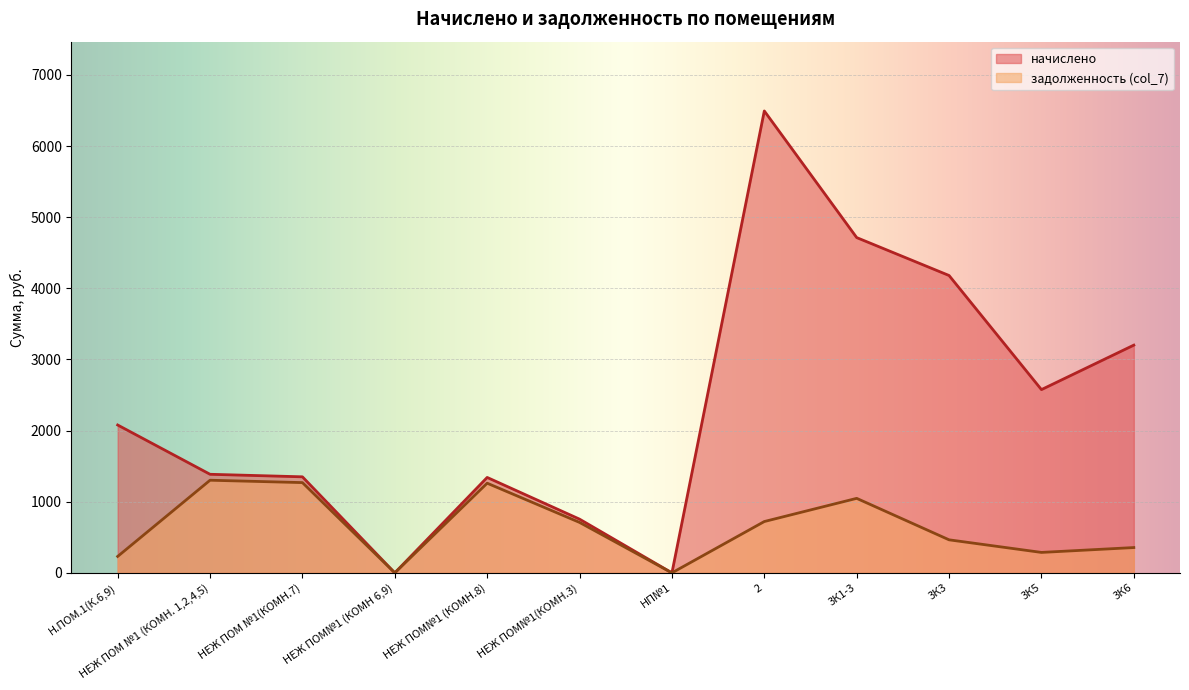

What is the spread (max minus min) of values at 2?

5772.0